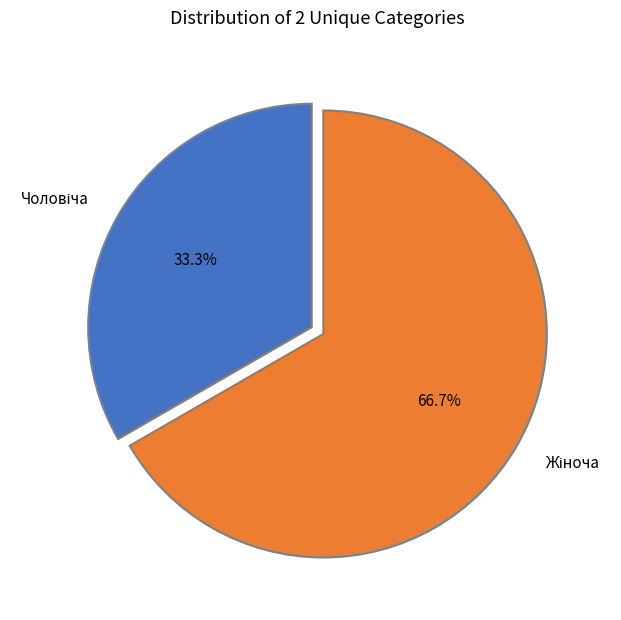

Is there a majority slice in this chart?

Yes